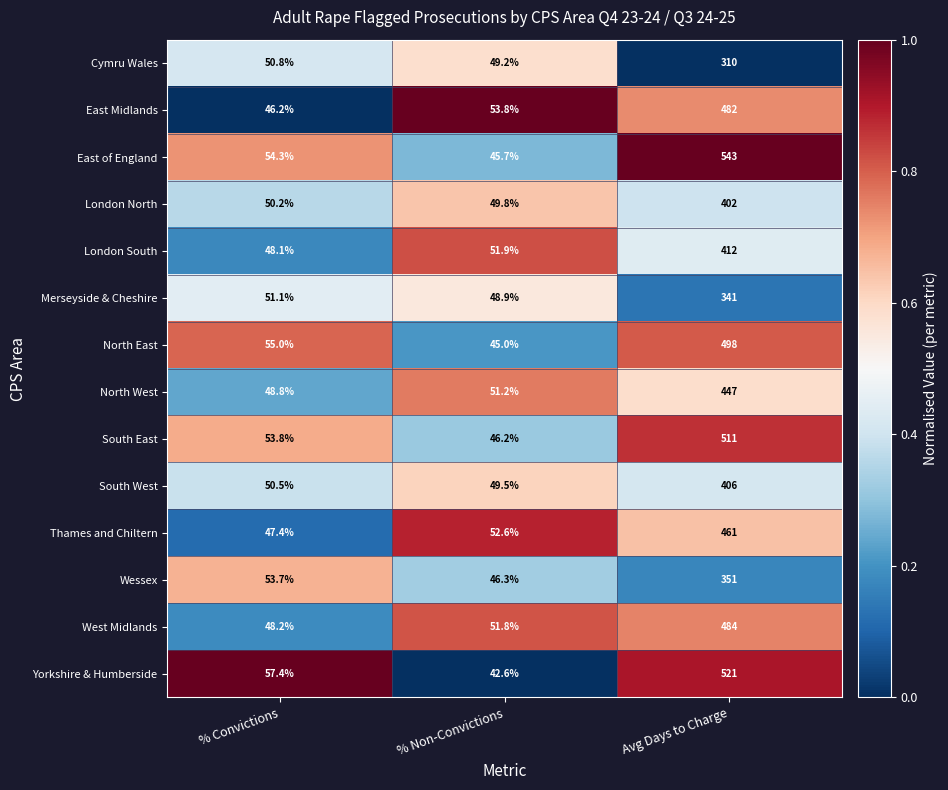

True or false: Yorkshire & Humberside has a value of 42.6 at % Non-Convictions.

True